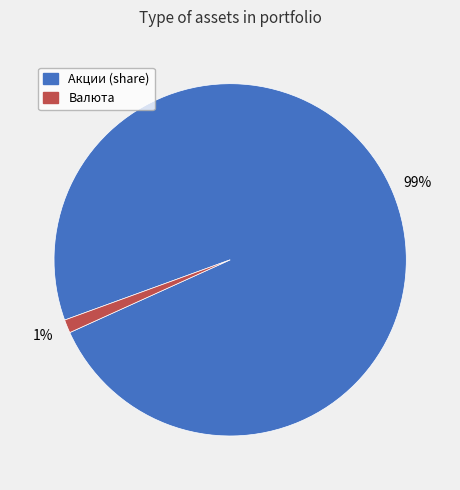

Is there any slice that represents more than half of the pie?

Yes